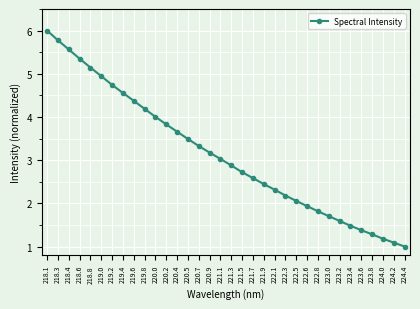

Does the chart have visible grid lines?

Yes